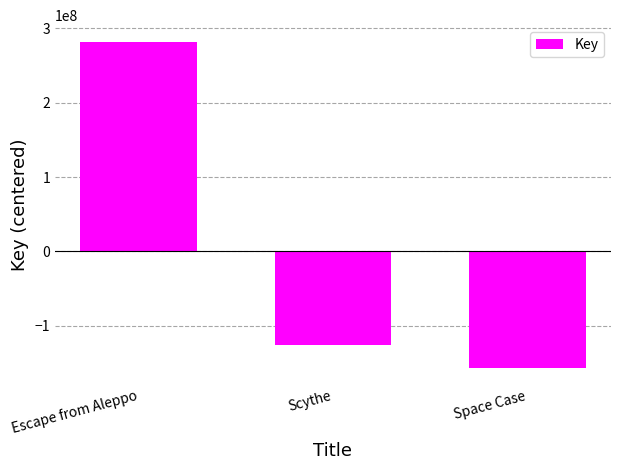

Reading left to right, what are all the values shown in this chart?

Escape from Aleppo=282250687.7	Scythe=-125244086.3	Space Case=-157006601.3